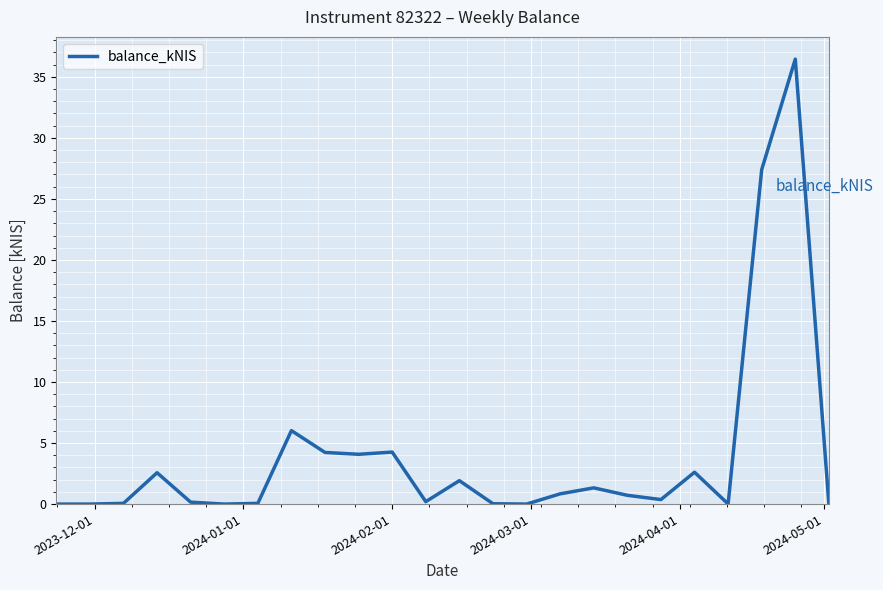

What is the greatest value displayed?

36.5